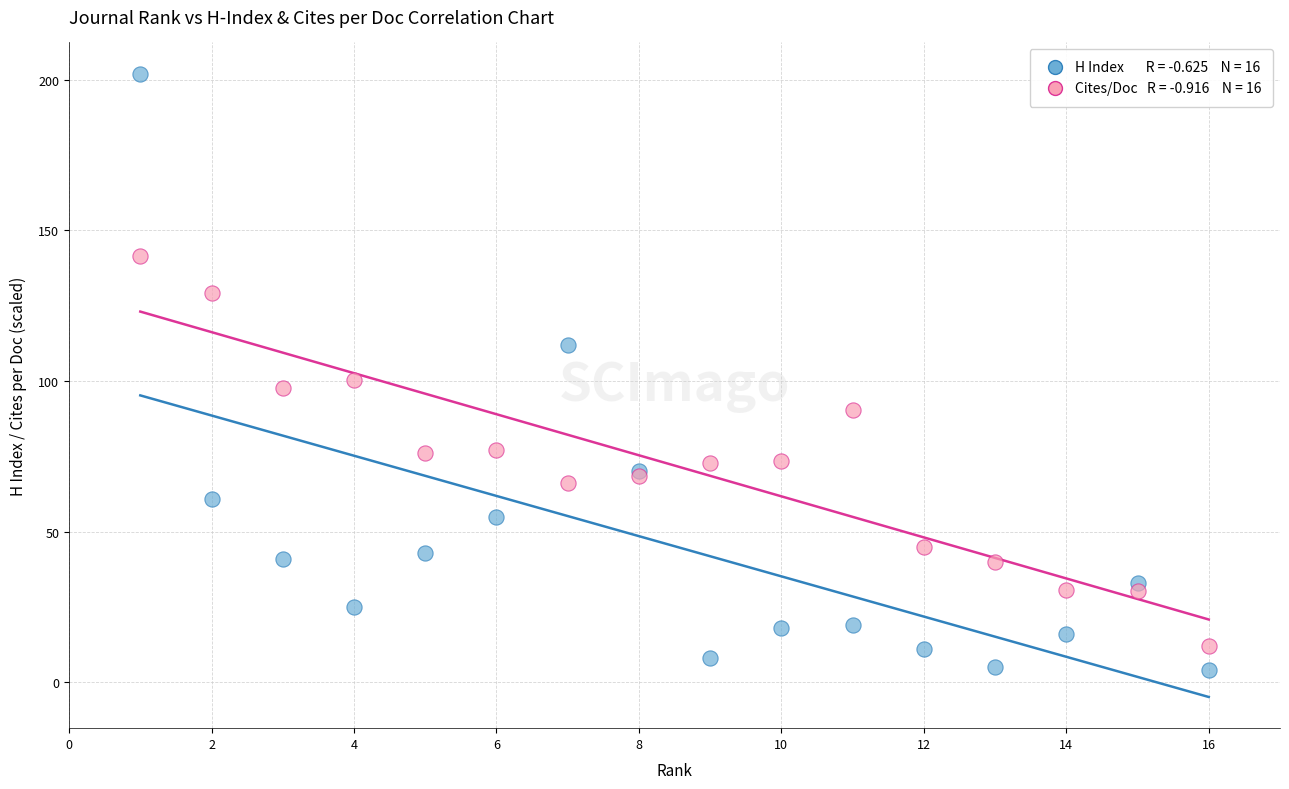

Across all series, what Y value is closest to 103?

100.4